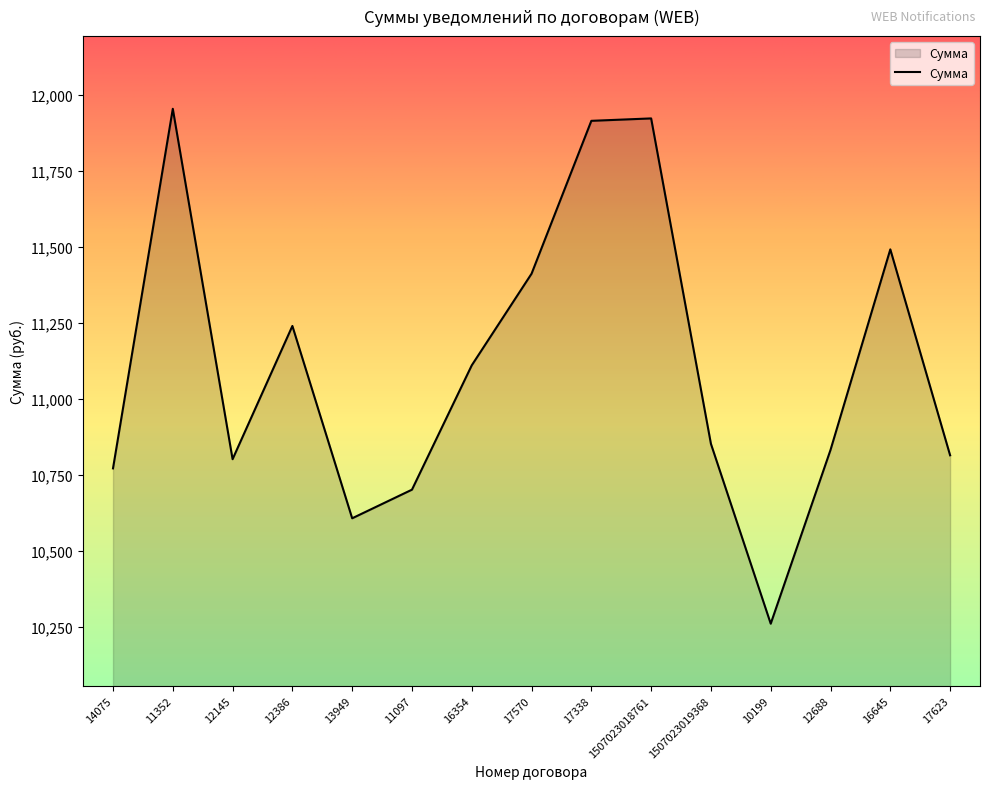

How many lines are shown in the chart?

1